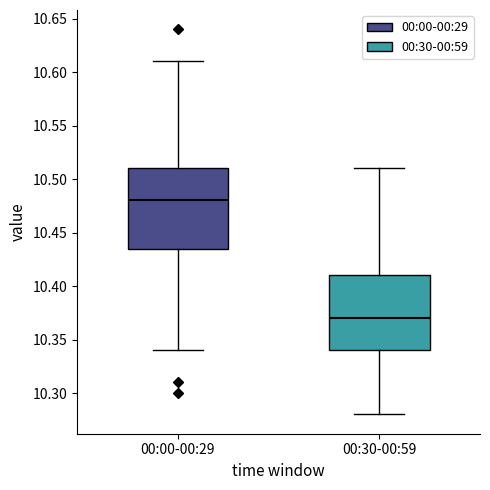

Which box's median line is the highest?

00:00-00:29